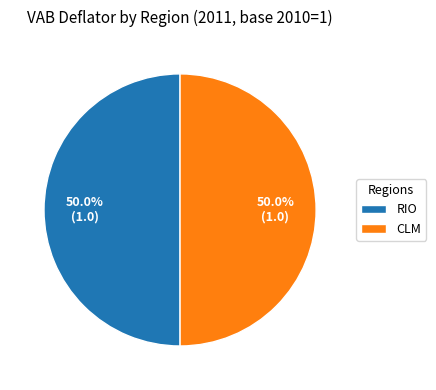

What is the ratio of the value at CLM to the value at RIO?

1.0